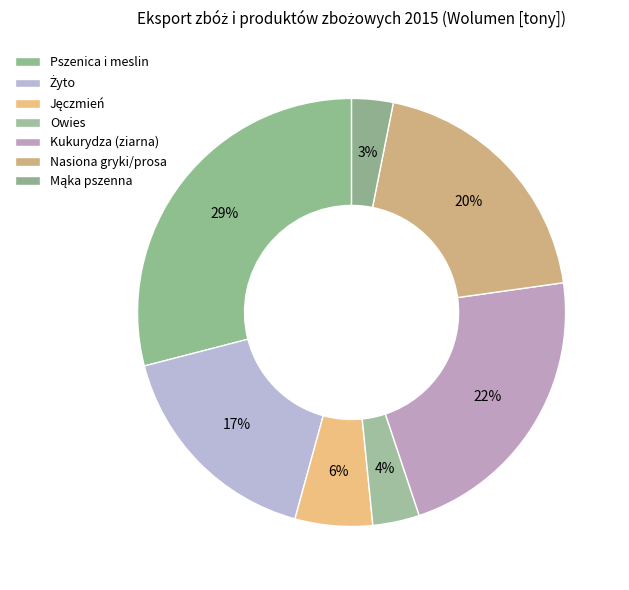

Which category has the smallest portion of the pie?

Mąka pszenna